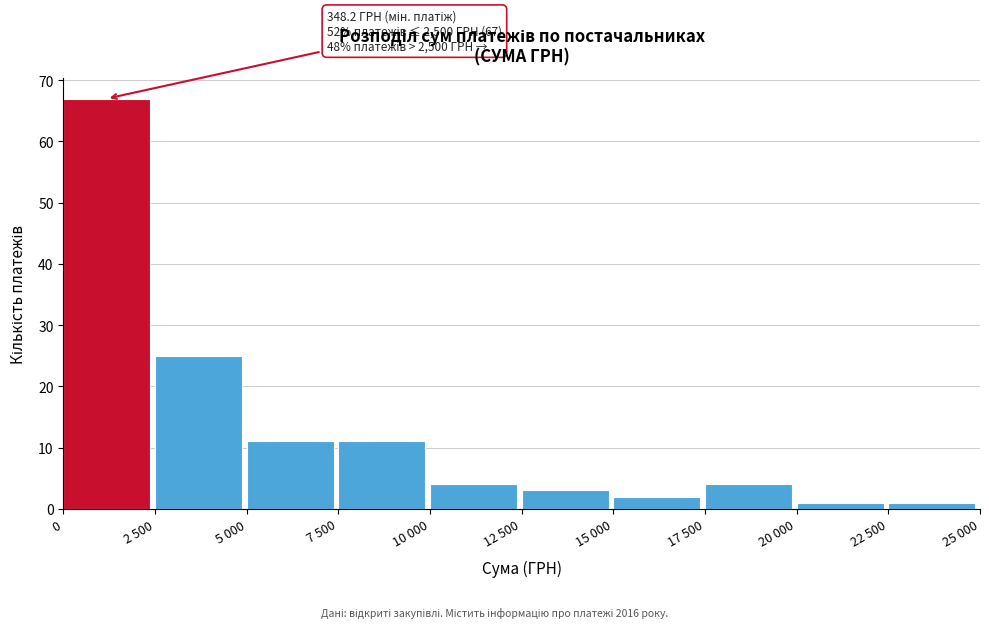

Reading left to right, extract all data points from this chart.

0=67	2 500=25	5 000=11	7 500=11	10 000=4	12 500=3	15 000=2	17 500=4	20 000=1	22 500=1